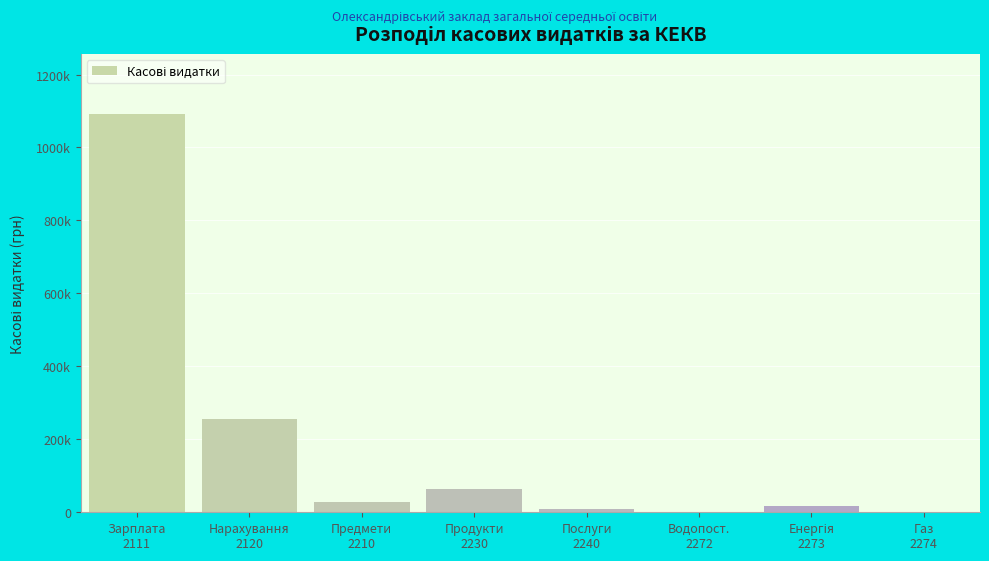

Are the bars horizontal?

No